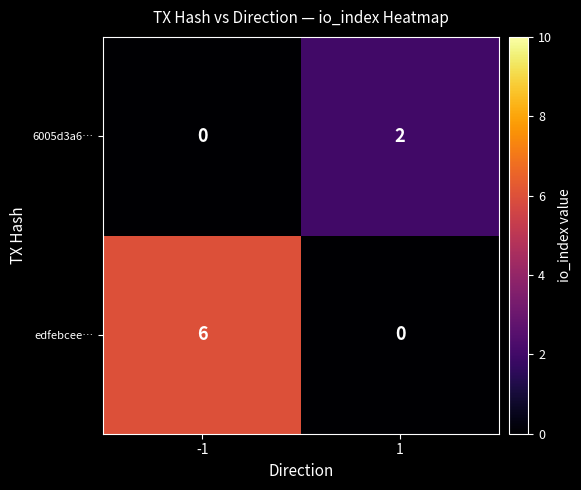

At 1, list the series in order from smallest to largest.

edfebcee…, 6005d3a6…